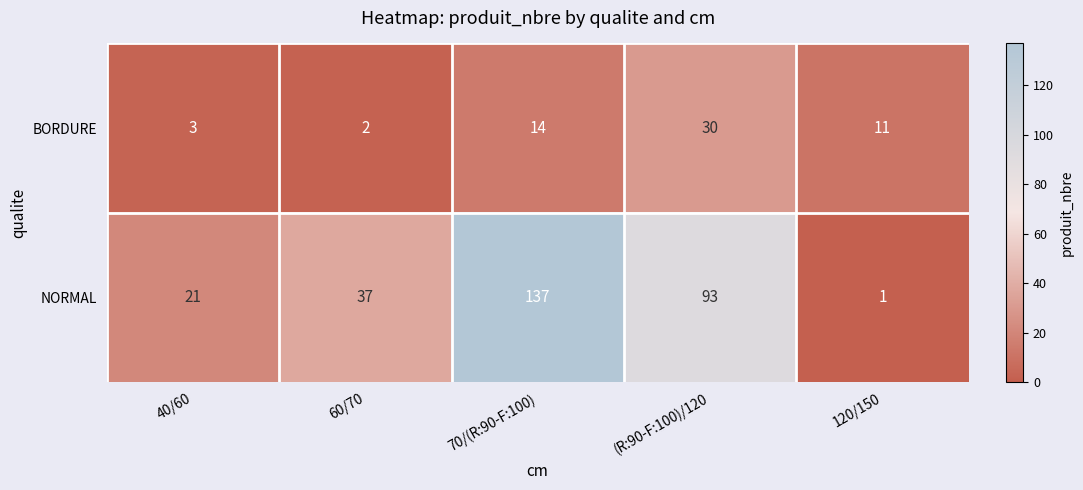

Is it true that NORMAL equals 48 at (R:90-F:100)/120?

False